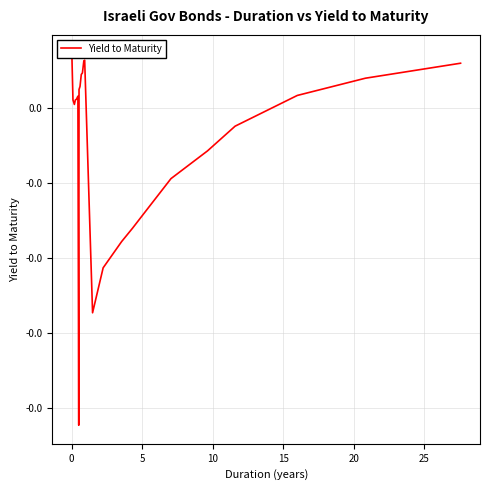

Count the number of values greater than 0.

15